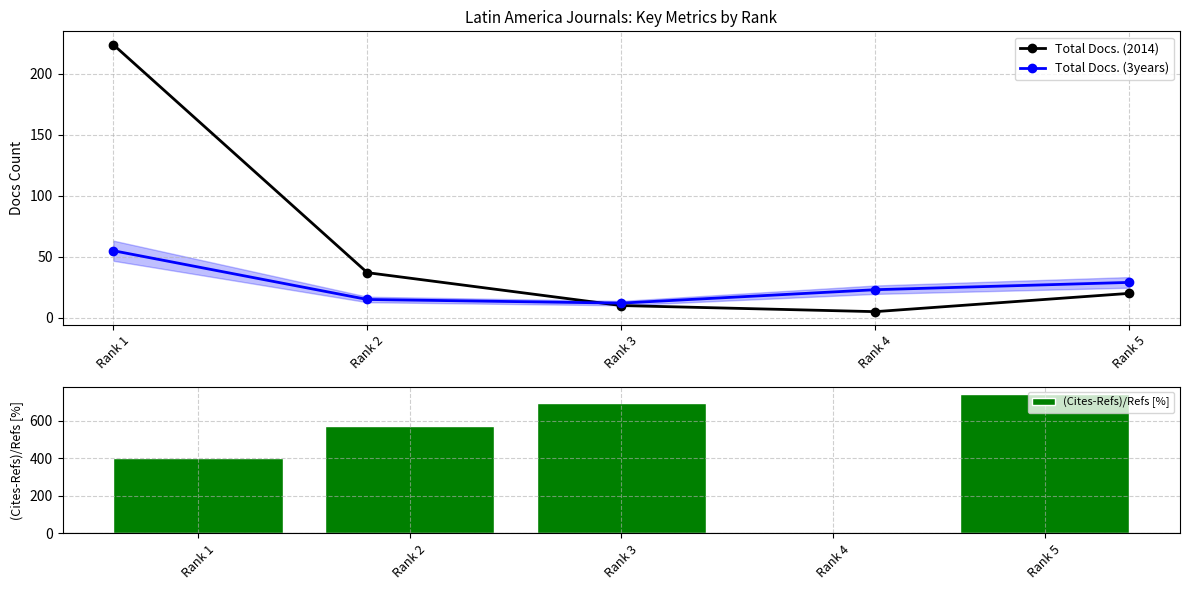

True or false: Total Docs. (3years) has a value of 15.0 at Rank 2.

True